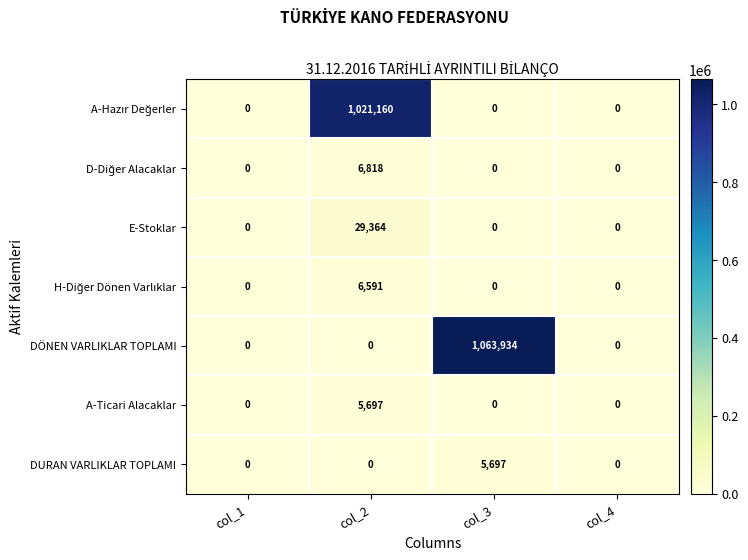

The value of A-Ticari Alacaklar at col_4 is 0. True or false?

True